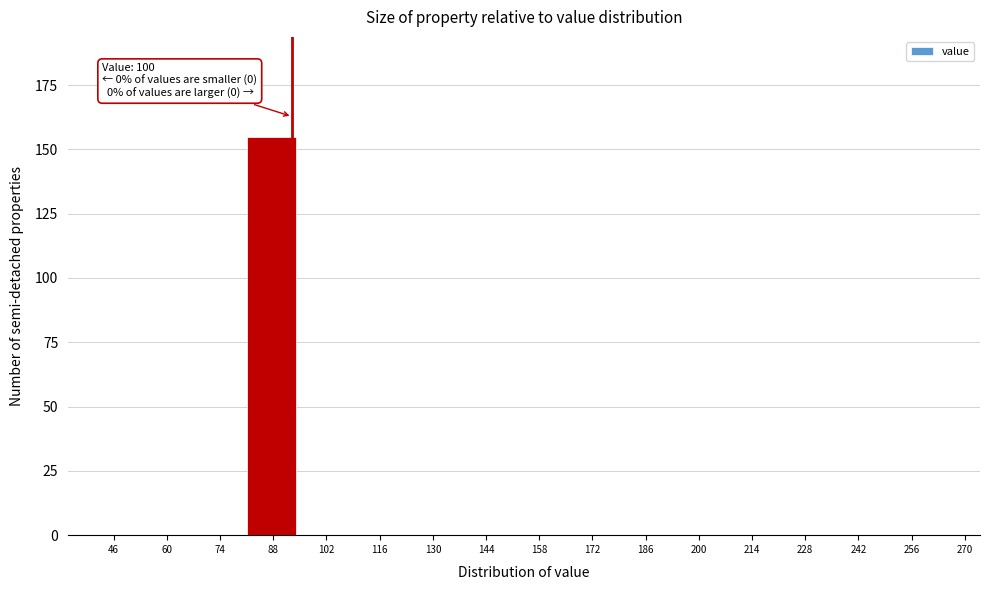

Reading right to left, what are all the values shown in this chart?

270=0	256=0	242=0	228=0	214=0	200=0	186=0	172=0	158=0	144=0	130=0	116=0	102=0	88=155	74=0	60=0	46=0